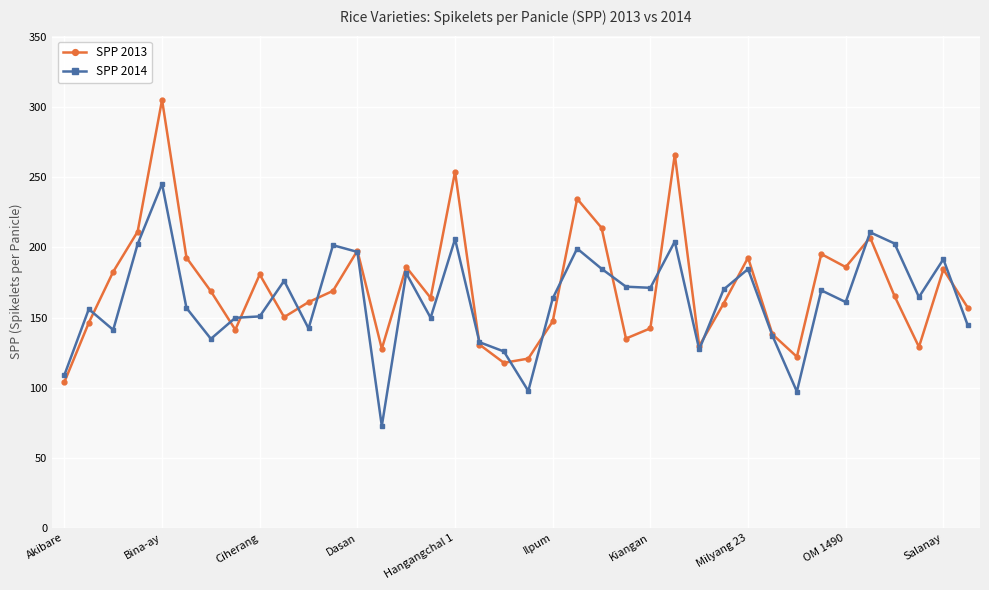

What is the value of the SPP 2014 point at the 7th from the left?

134.8